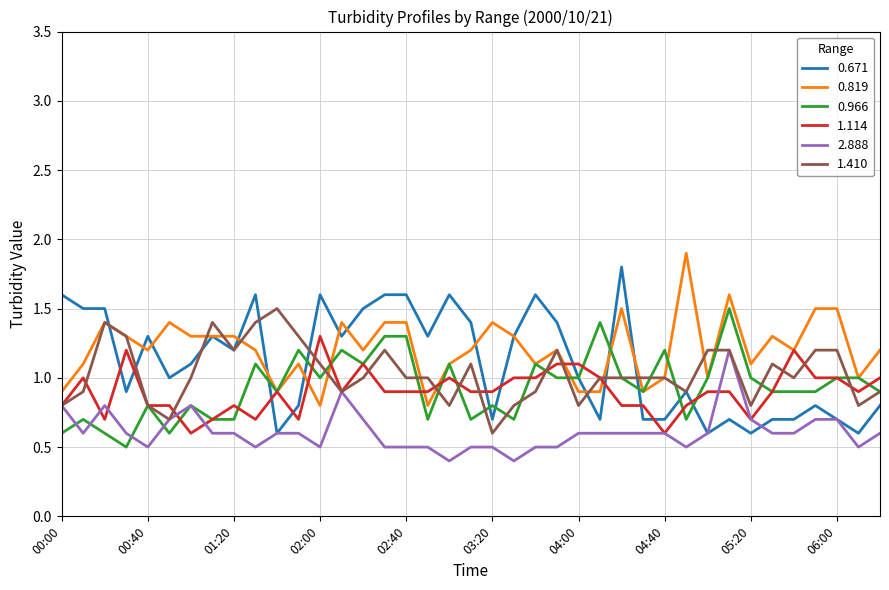

What is the minimum value shown in the chart?

0.4